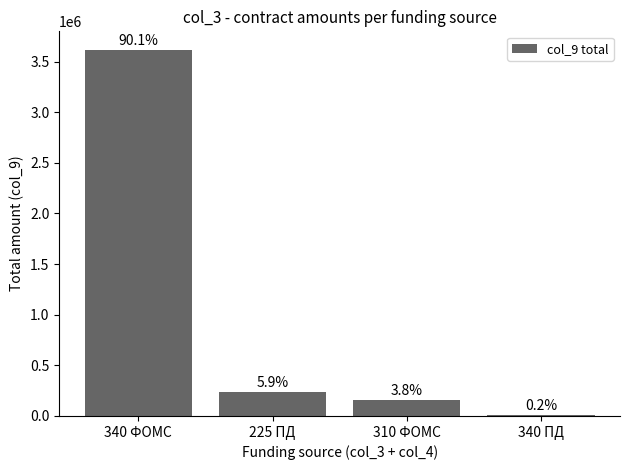

Where does the data first go above 235404?

340 ФОМС